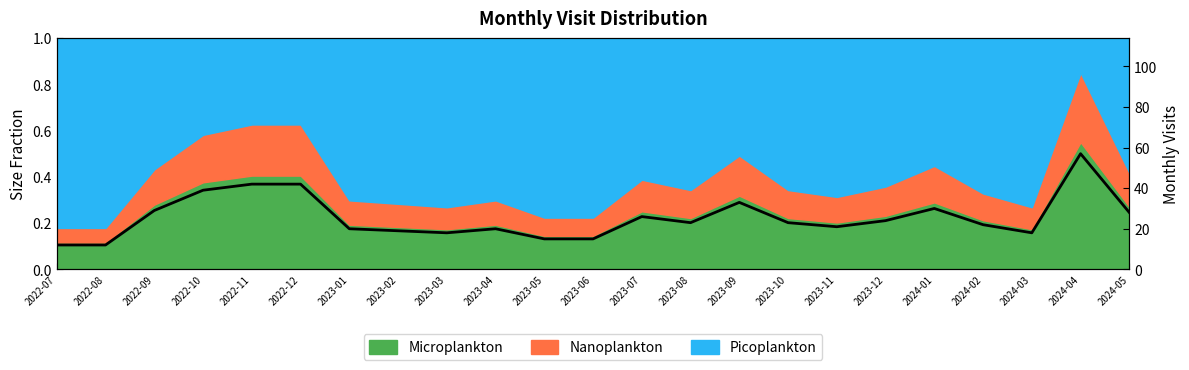

What is the label of the 13th point from the left?

2023-07